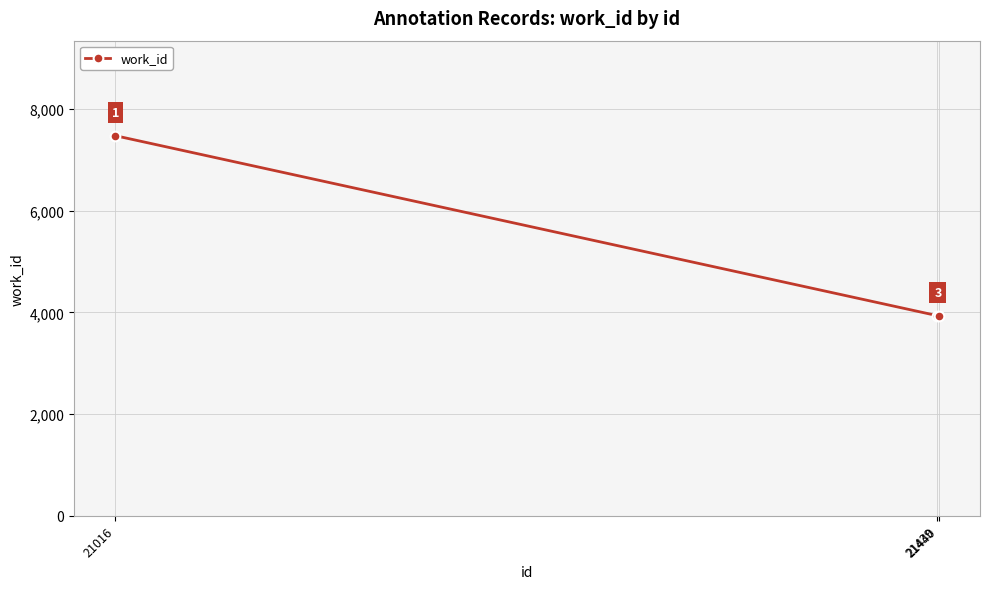

Is it true that the value at 21440 is 3938?

True